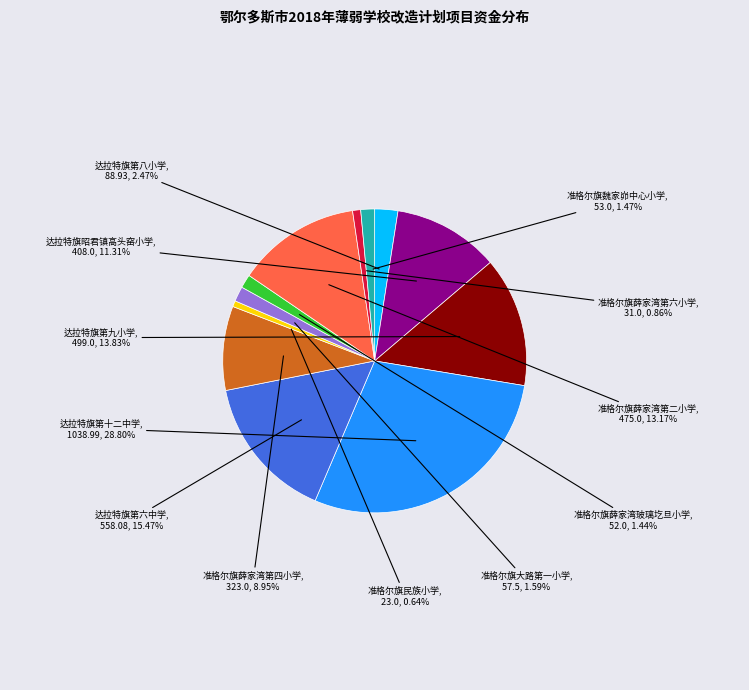

How many segments does this pie chart have?

12